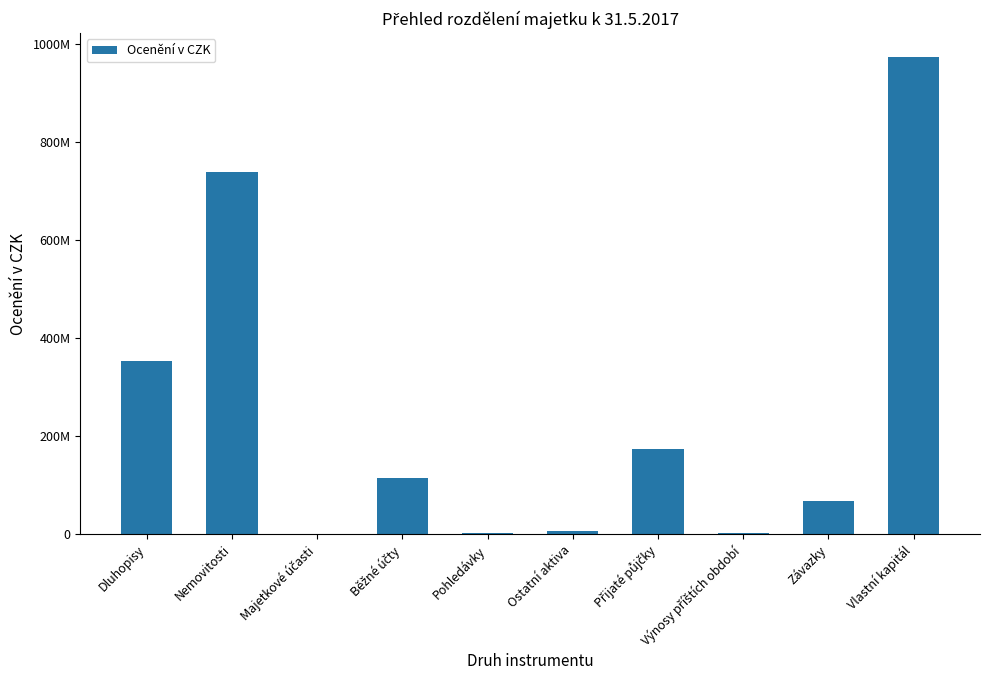

Are the bars horizontal?

No